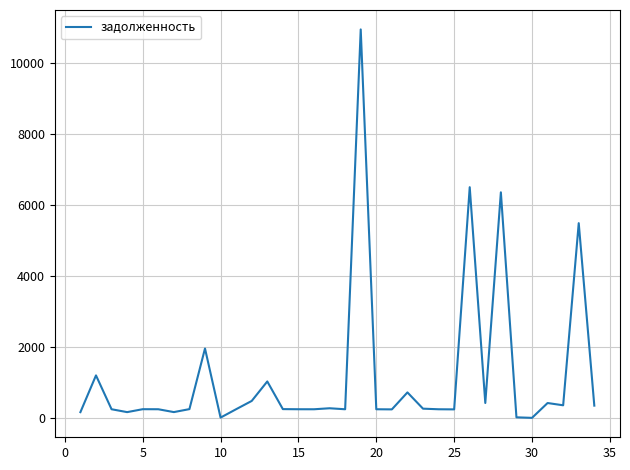

What is the difference between the maximum and minimum values?

10939.7